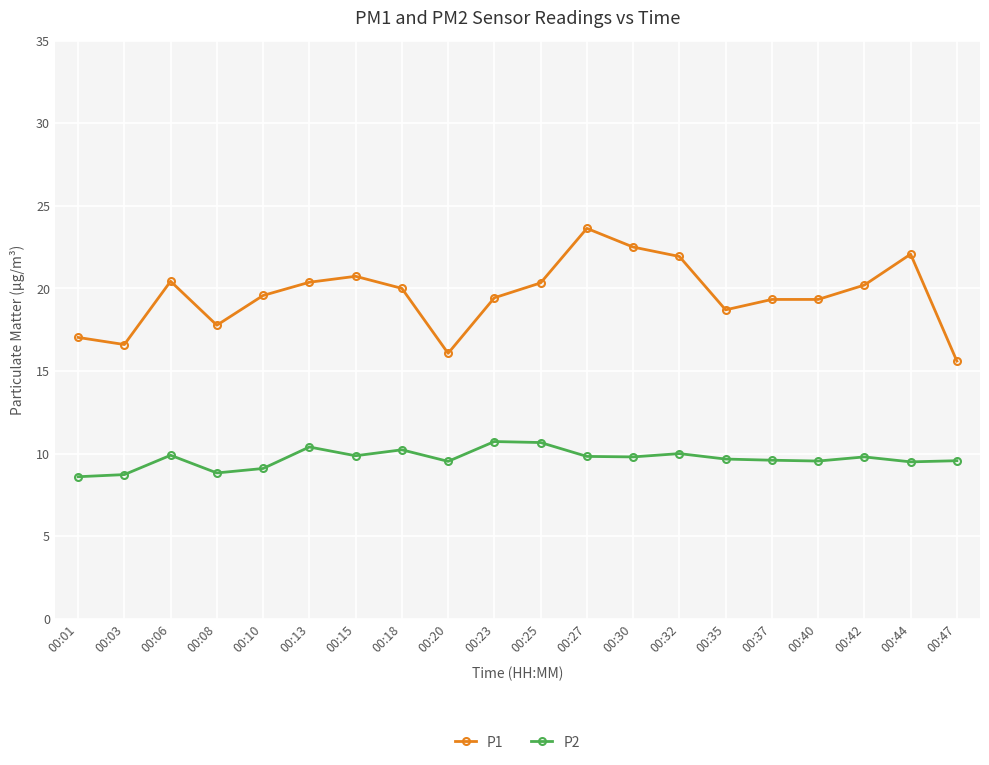

Is it true that P2 equals 10.4 at 00:13?

True